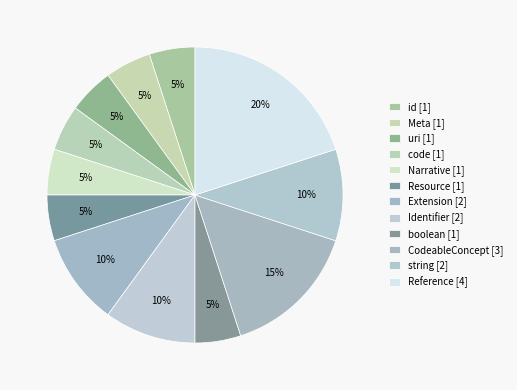

How many slices are in this pie chart?

12